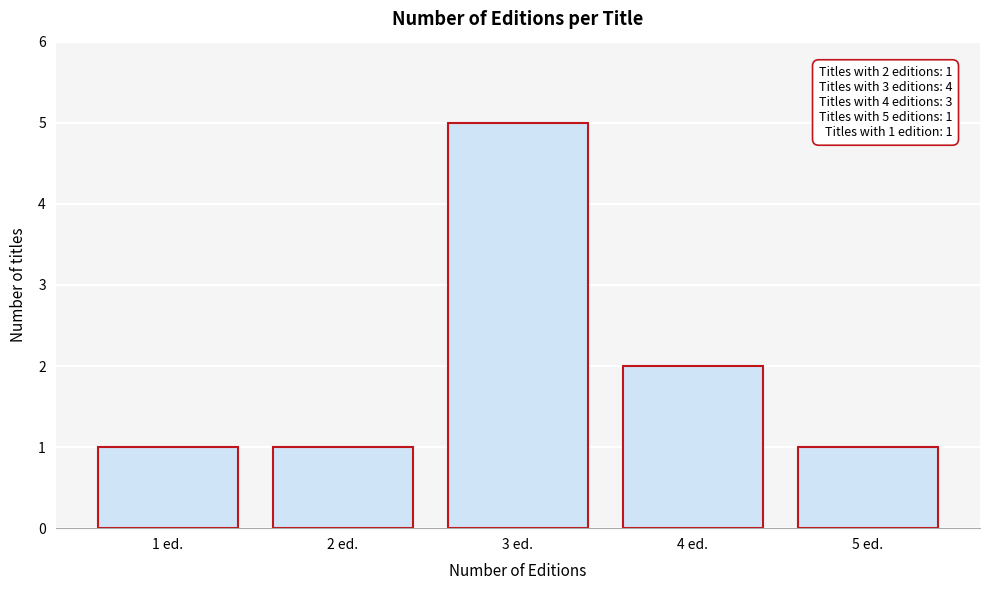

Reading right to left, transcribe all the data shown in this chart.

5 ed.=1	4 ed.=2	3 ed.=5	2 ed.=1	1 ed.=1